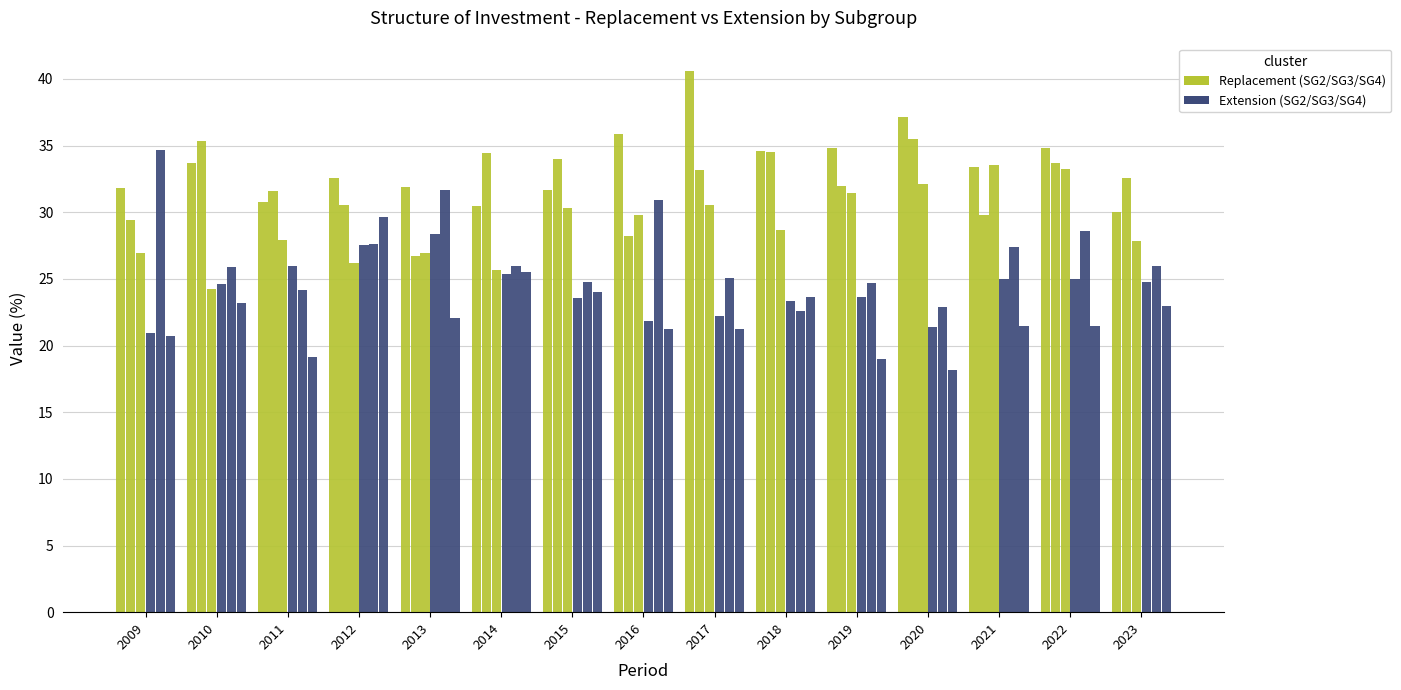

How many data points does each series have?

15